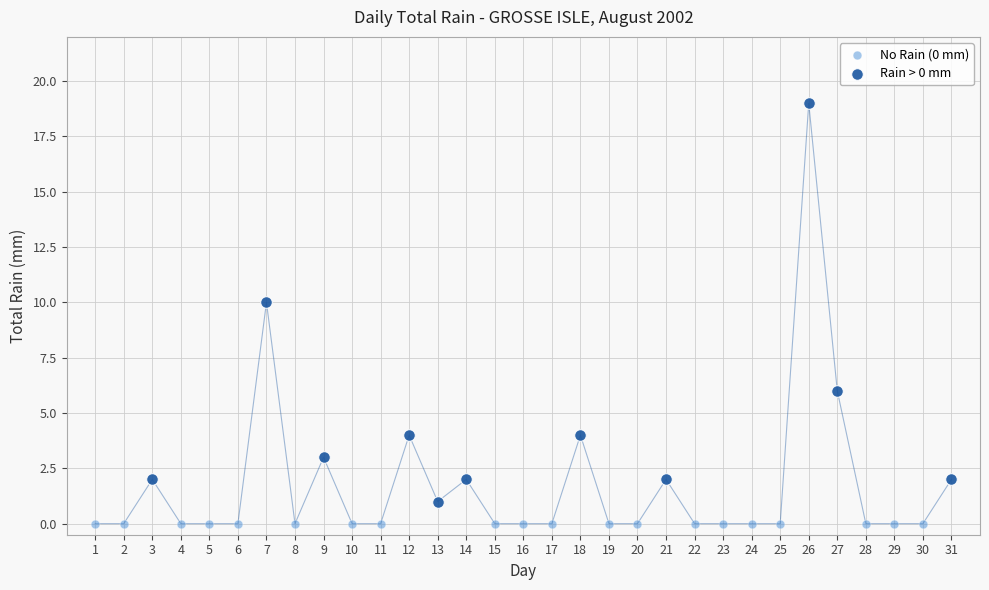

Which series reaches the minimum Y coordinate?

No Rain (0 mm)